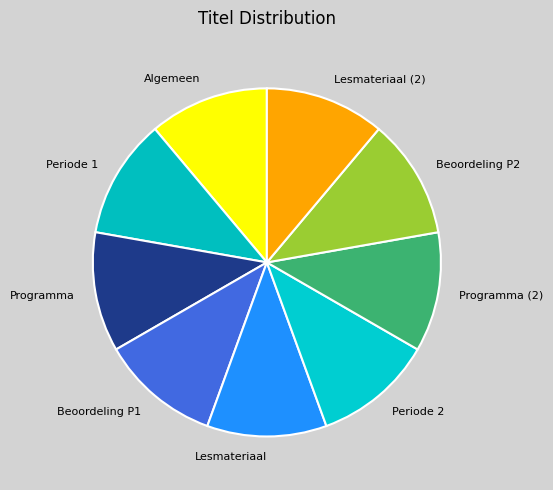

Combined, do Beoordeling P2 and Algemeen account for over 50%?

No